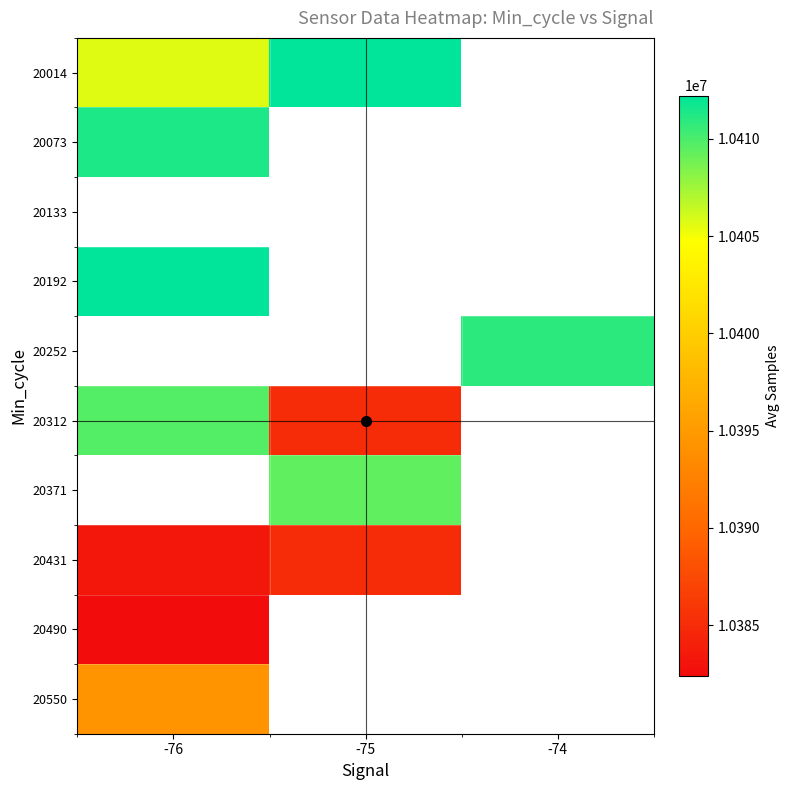

Which label corresponds to the smallest value in the chart?

-76